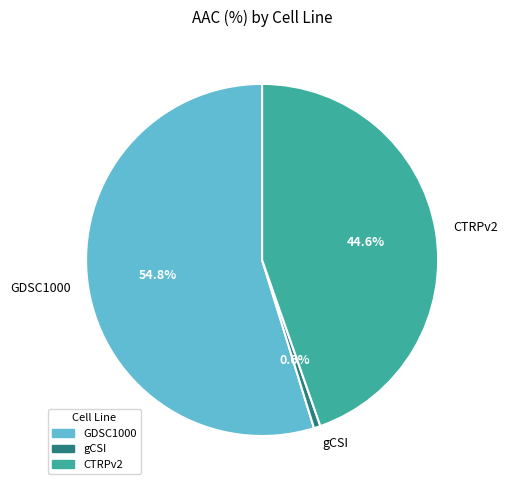

What is the majority slice?

GDSC1000